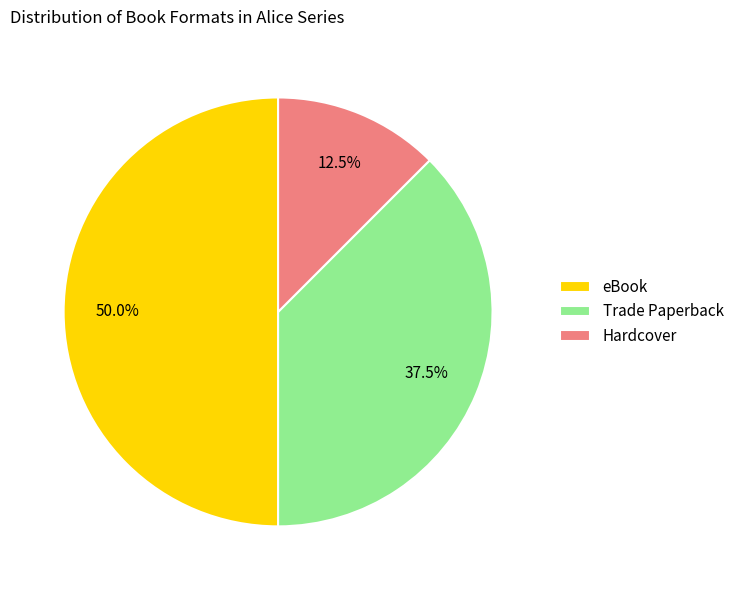

Count the number of slices in the pie.

3